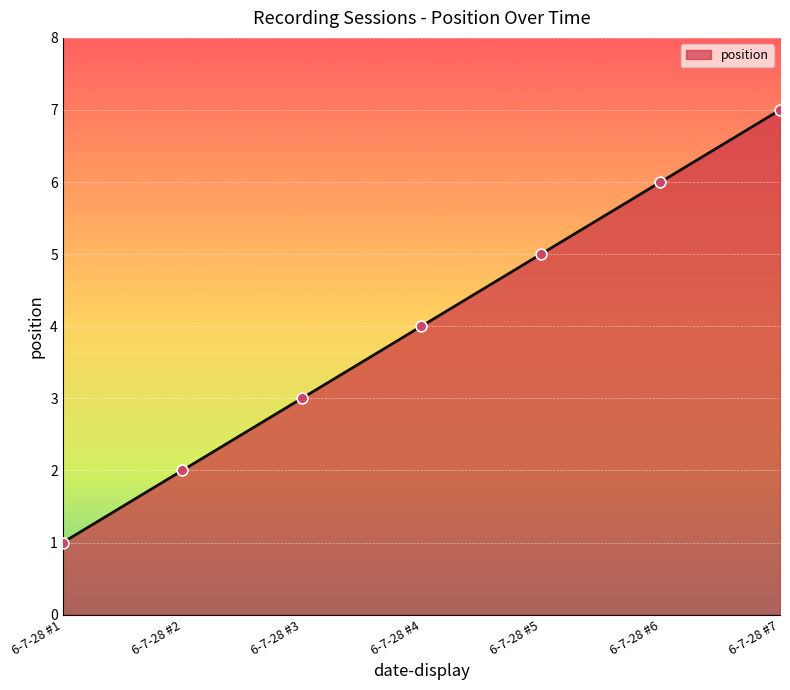

Approximately how many times larger is the value at 6-7-28 #2 compared to 6-7-28 #7?

0.3